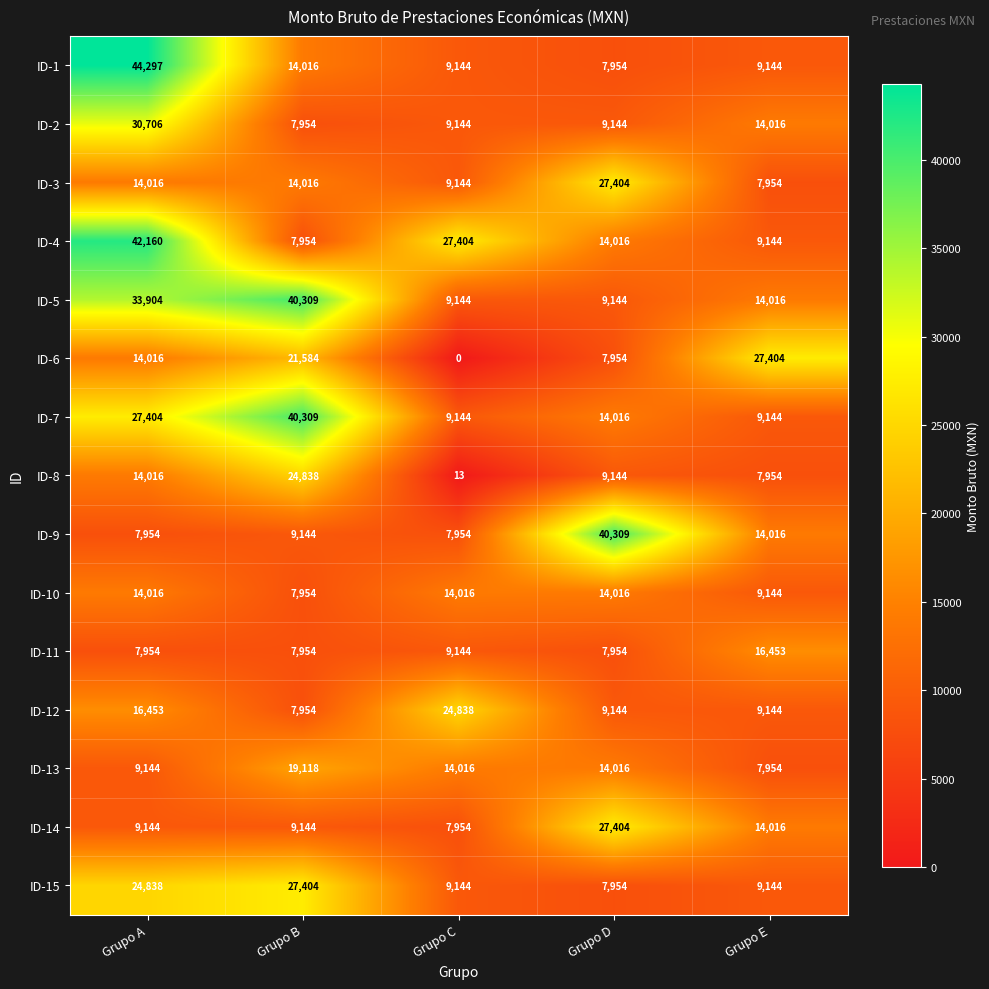

What is the total value across all series at Grupo A?

310022